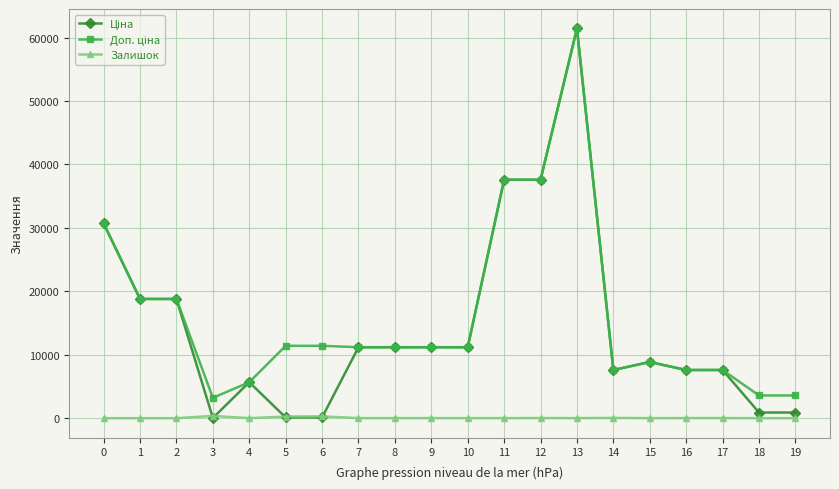

Is this an area chart (filled region under the line)?

No